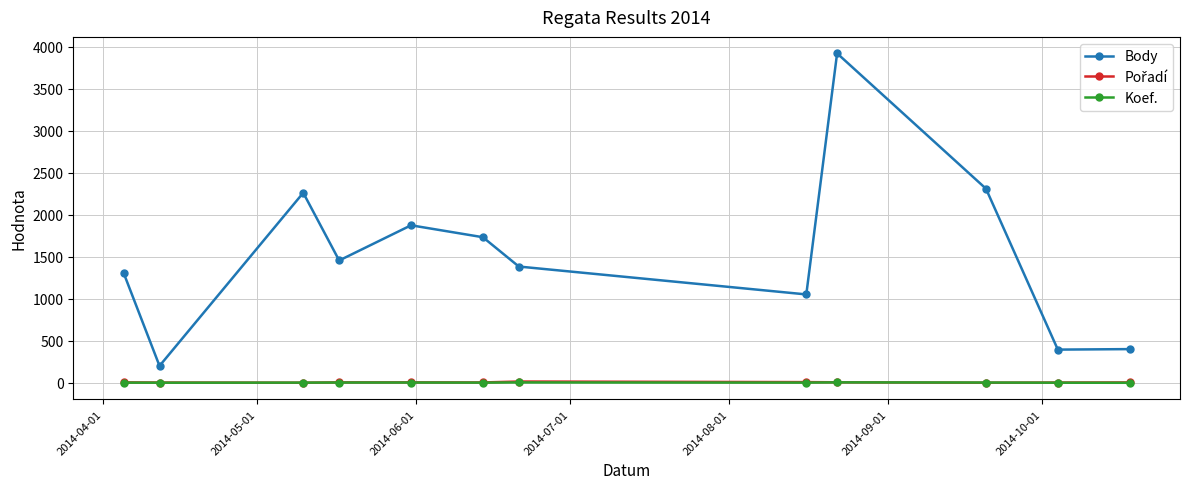

Which series has the largest range (max minus min)?

Body